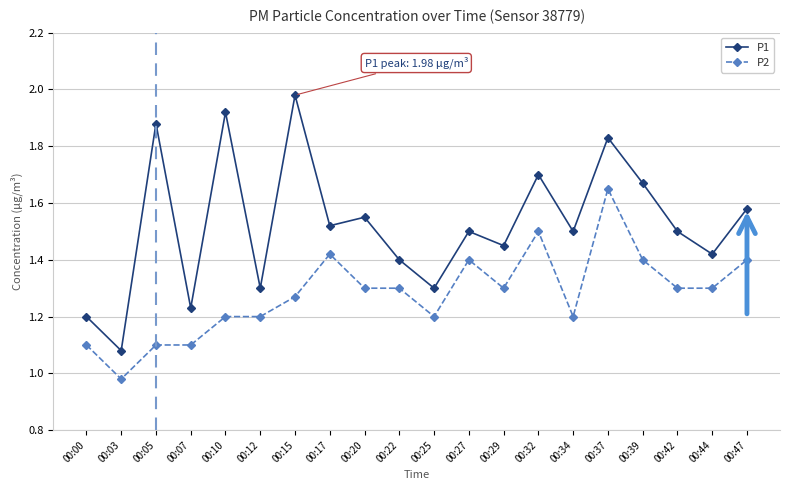

How many categories are shown in the chart?

20